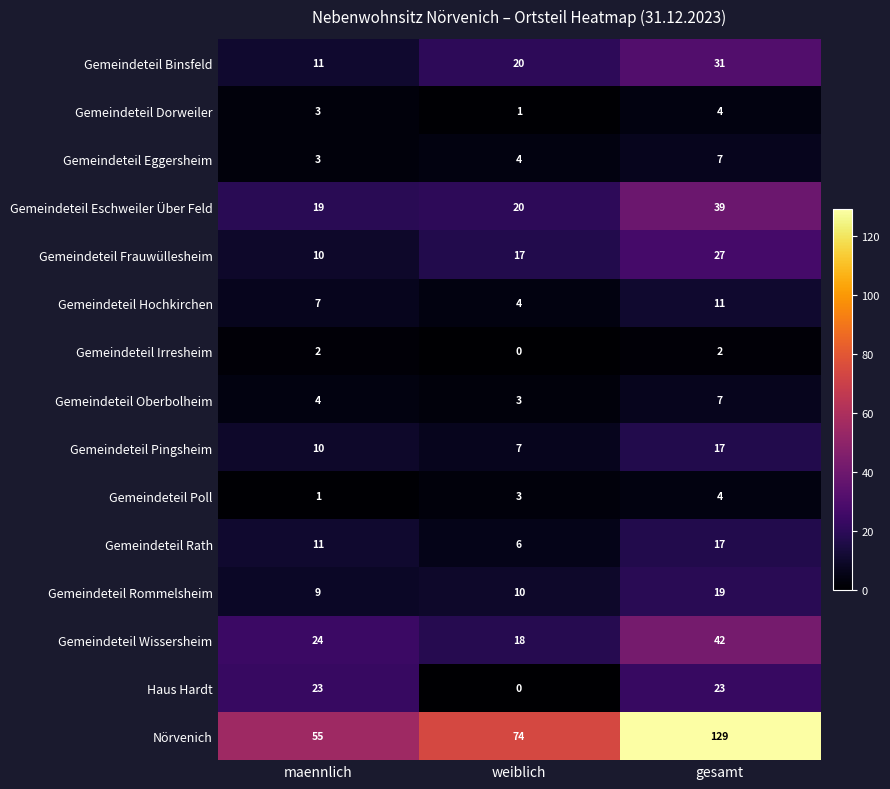

Which series has the largest range (max minus min)?

Nörvenich